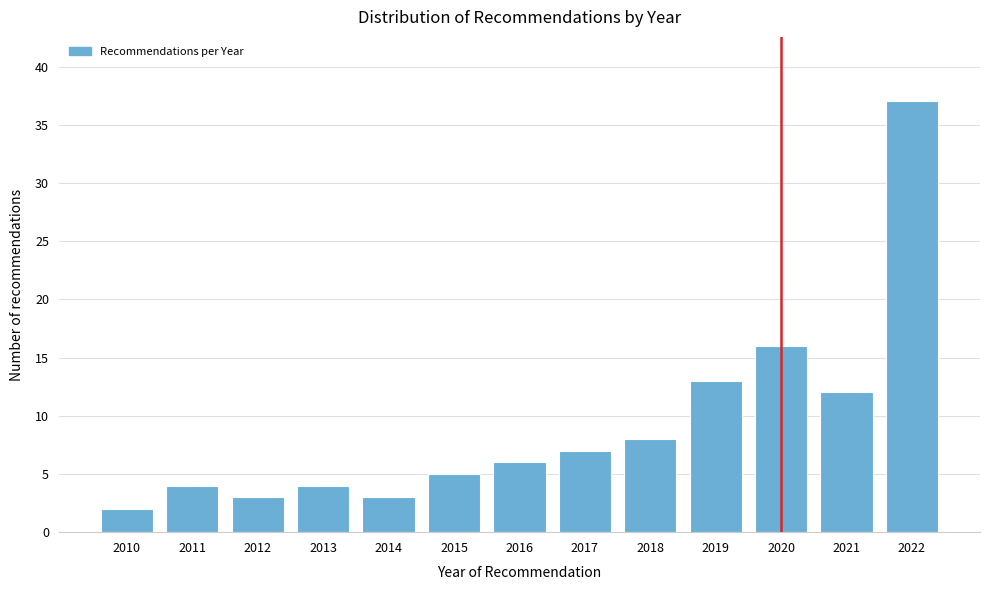

Reading left to right, list all the values displayed in this chart.

2010=2	2011=4	2012=3	2013=4	2014=3	2015=5	2016=6	2017=7	2018=8	2019=13	2020=16	2021=12	2022=37